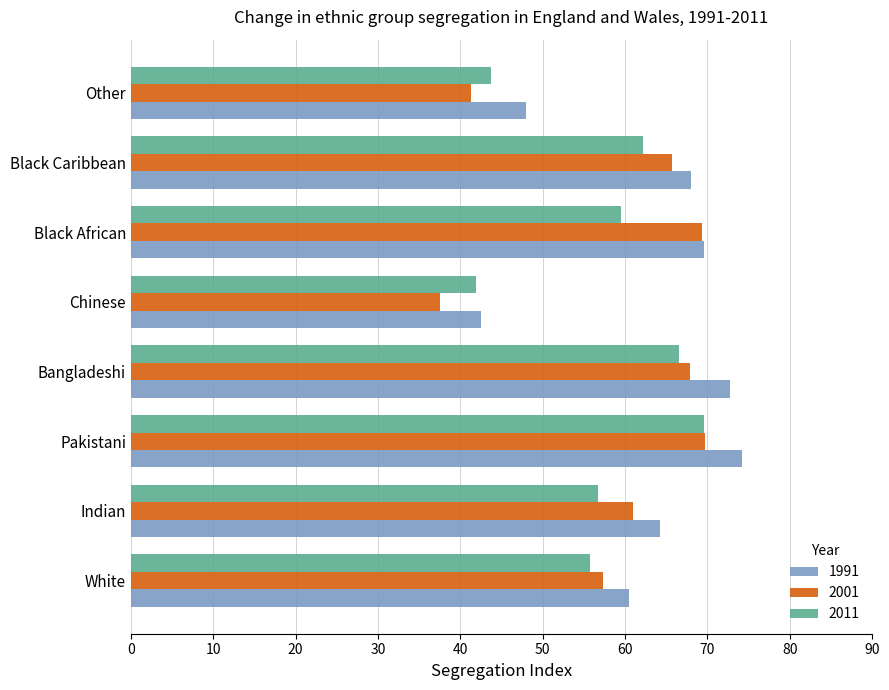

List the series in order of their overall mean, lowest first.

2011, 2001, 1991